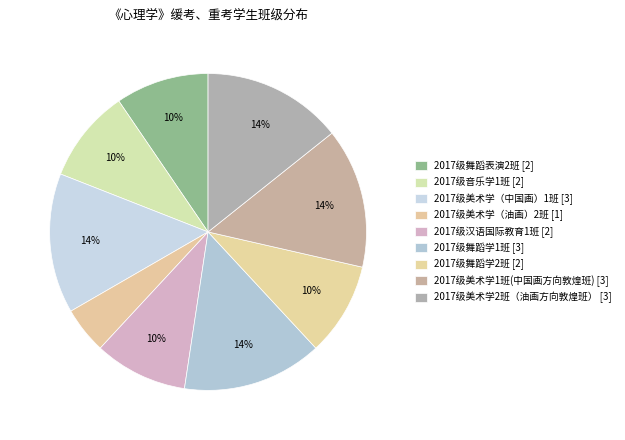

Is there a majority slice in this chart?

No